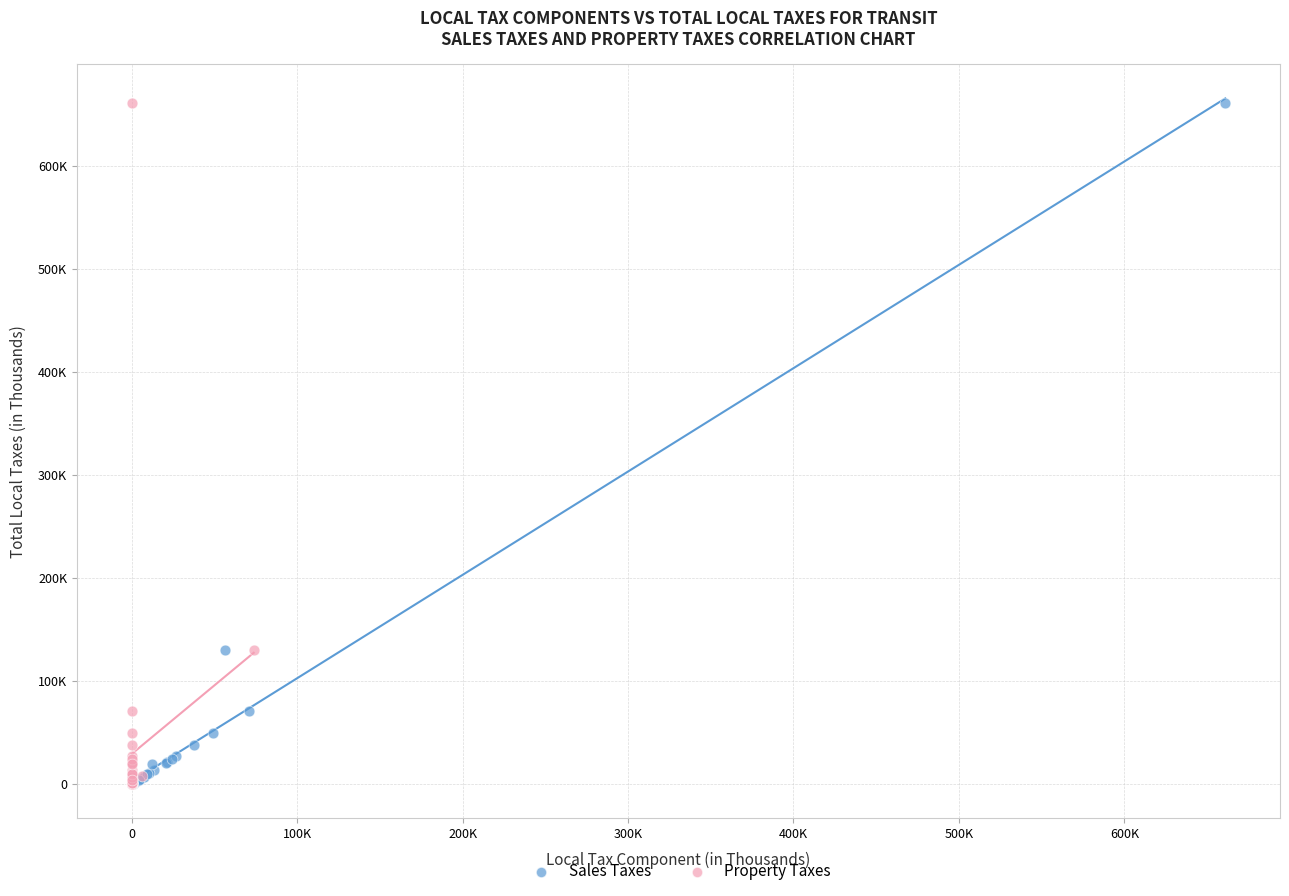

What are all the series names shown in the legend?

Sales Taxes, Property Taxes